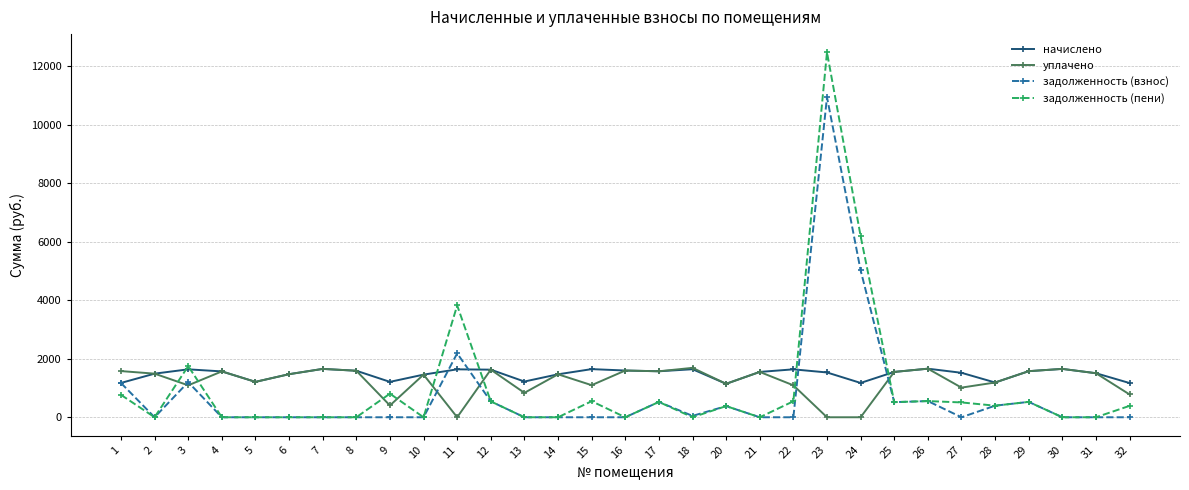

How many data points in начислено are less than 1548?

15